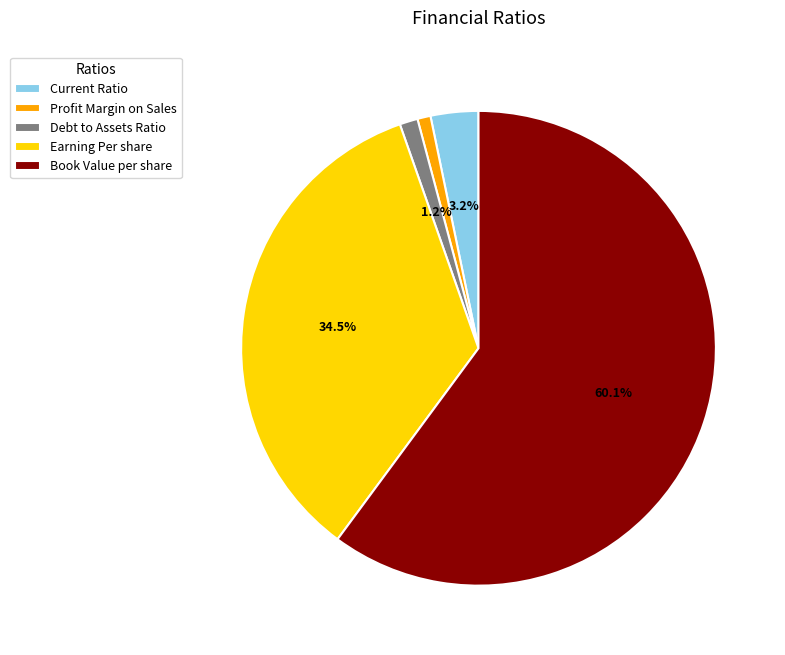

What is the largest slice in the pie chart?

Book Value per share